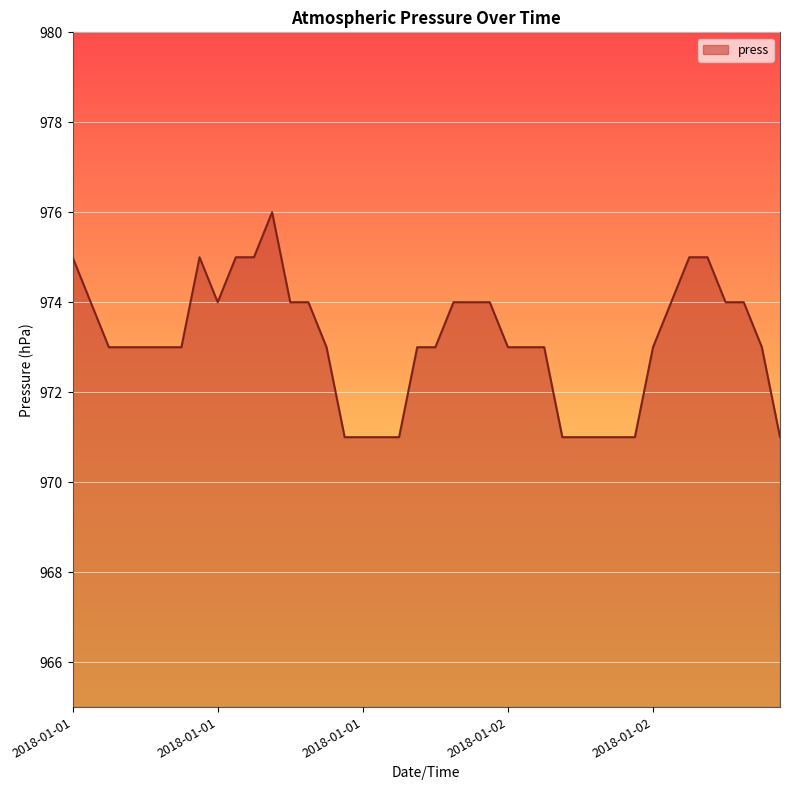

What is the greatest value displayed?

976